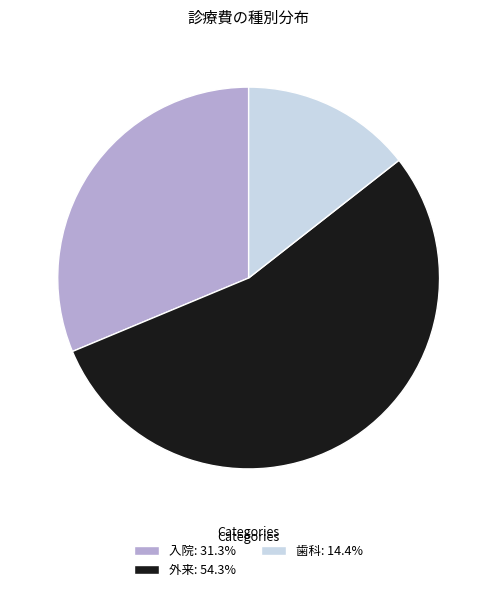

Which has a higher value, 外来 or 歯科?

外来